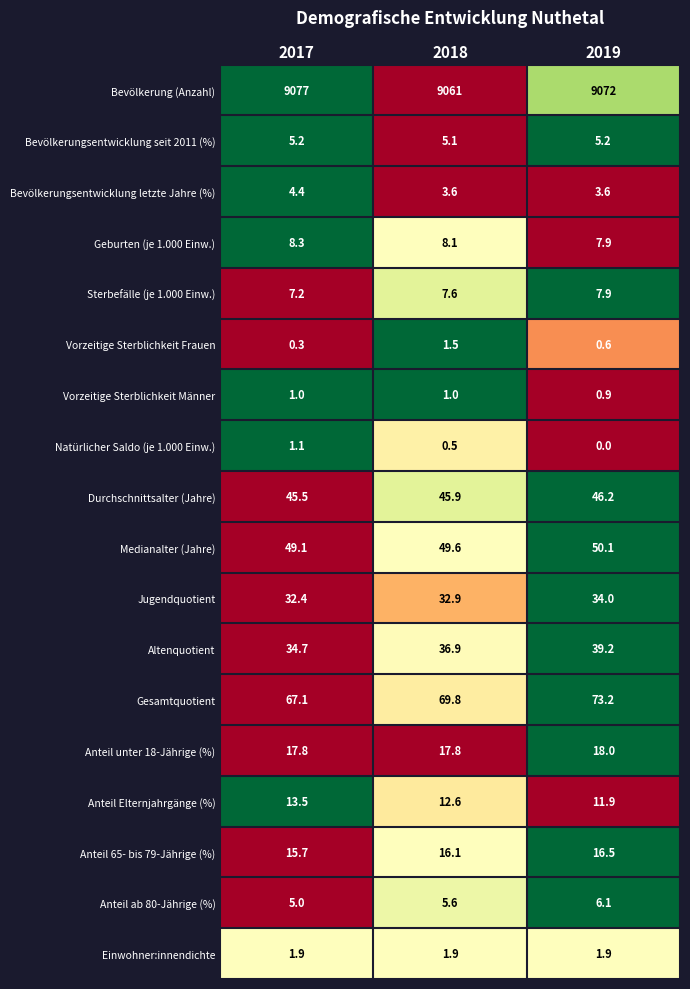

What is the highest value of the Bevölkerungsentwicklung seit 2011 (%) series?

5.2